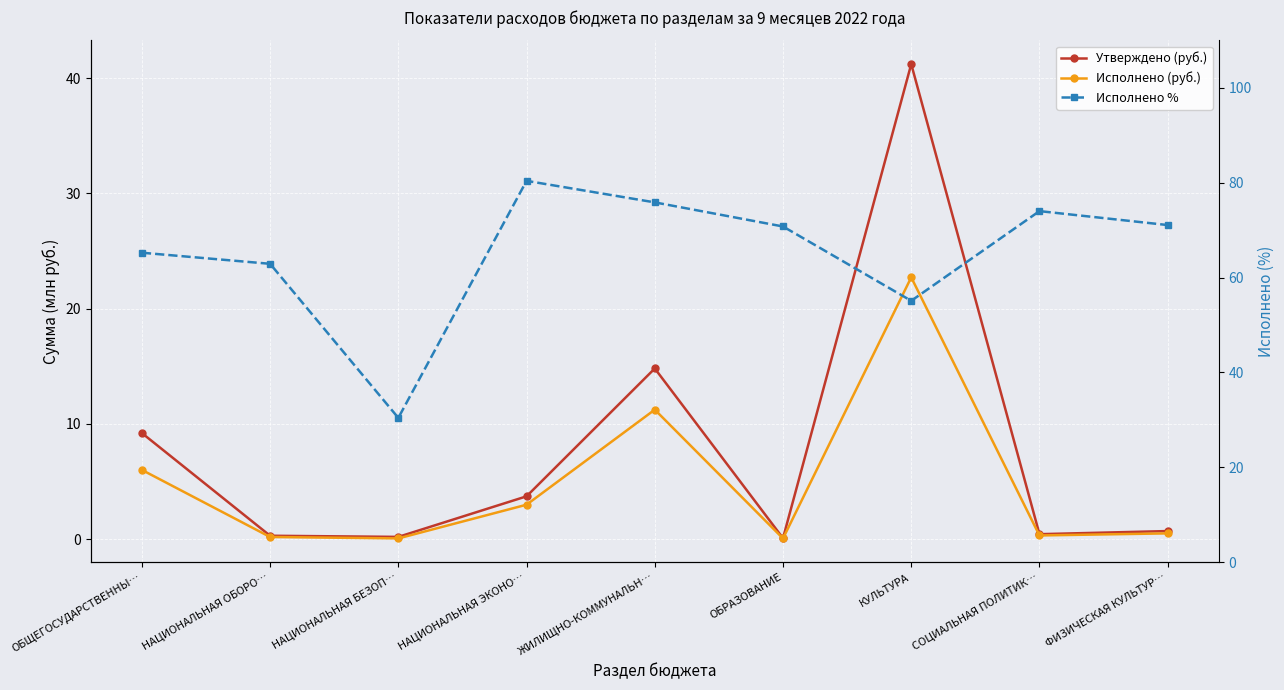

At which category is the sum across all series the highest?

КУЛЬТУРА